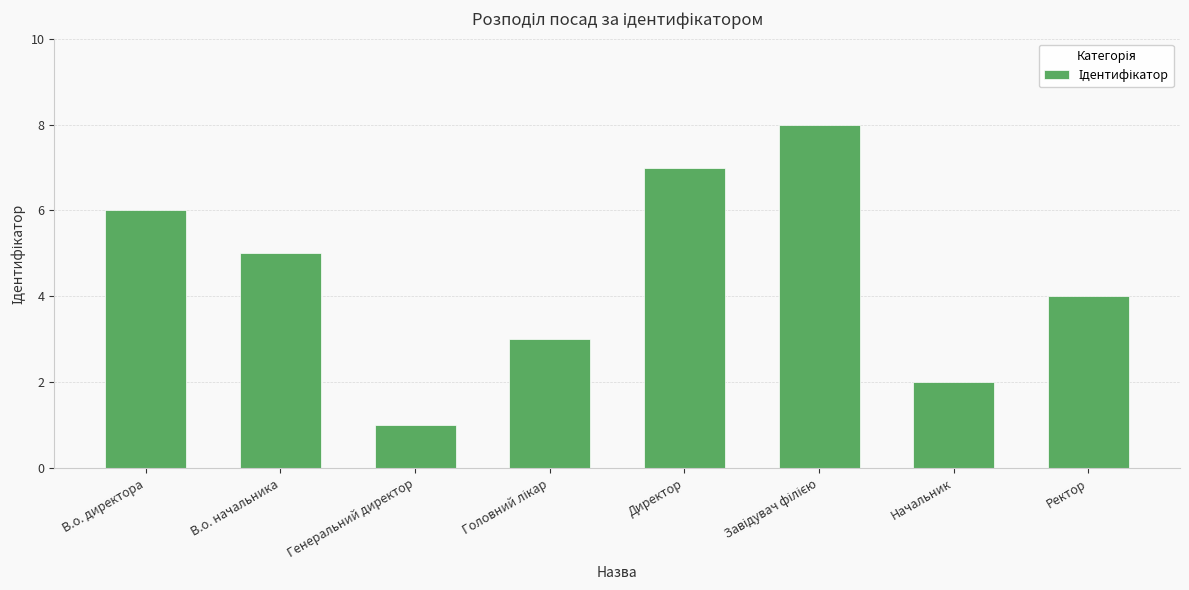

What is the difference between the maximum and minimum values?

7